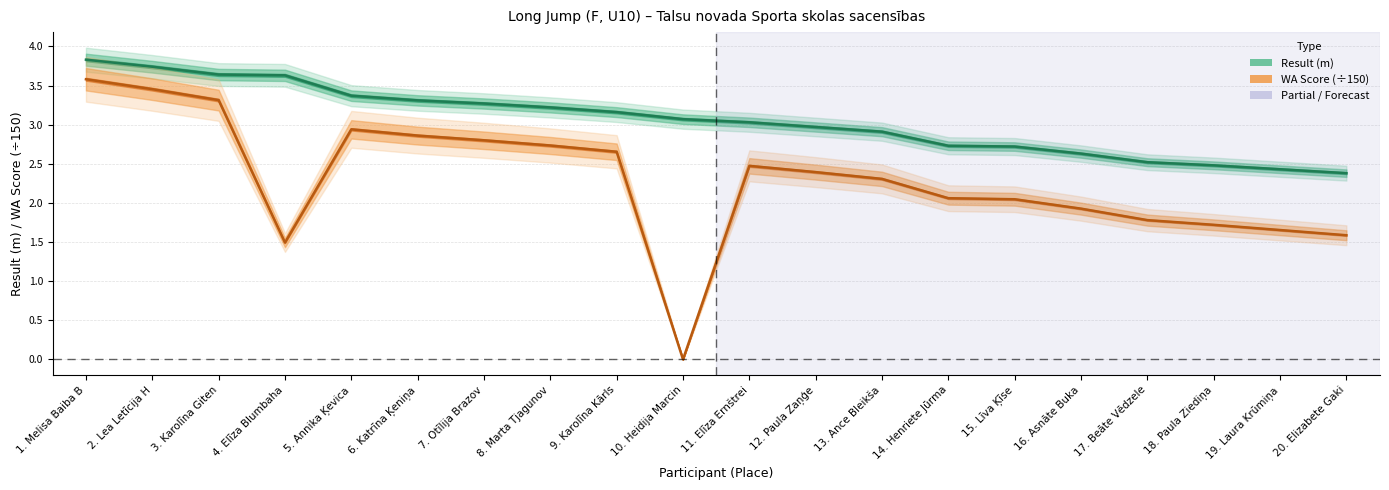

Which category has the highest value in the WA Score series?

1. Melisa Baiba B